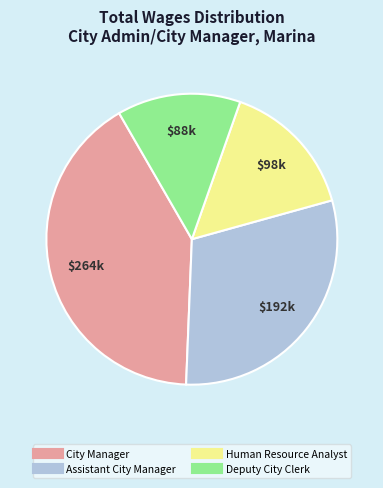

Is it true that Assistant City Manager is 18% of the pie?

False